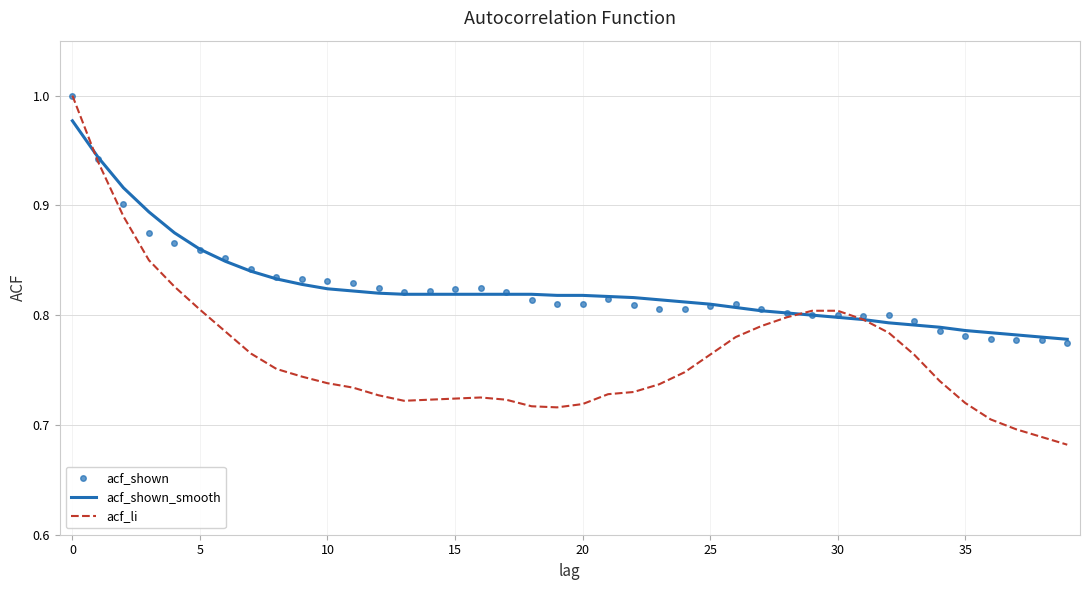

What is the difference between the maximum and minimum values in the acf_shown series?

0.2